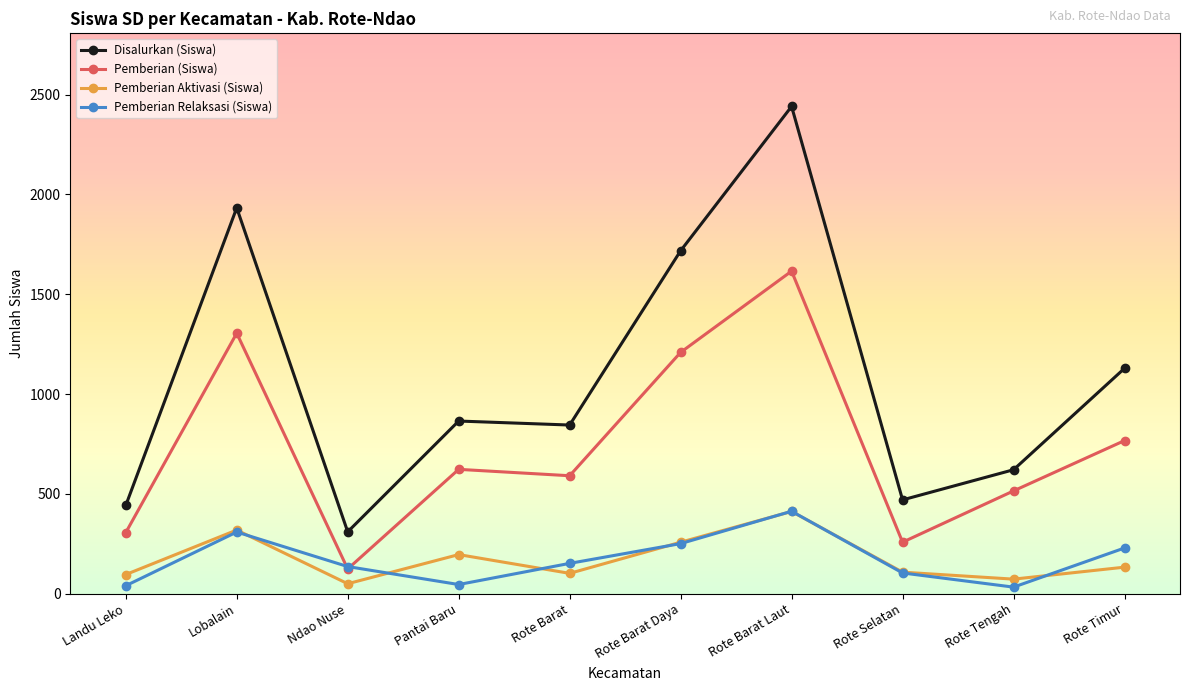

What is the spread (max minus min) of values at Rote Tengah?

588